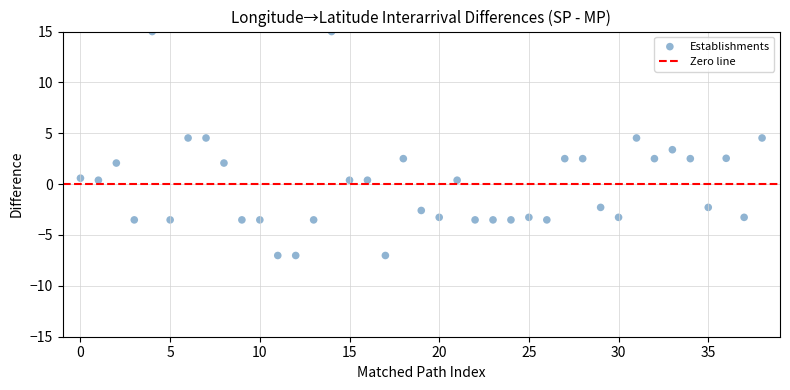

What is the range of Y values (max minus min)?

22.0